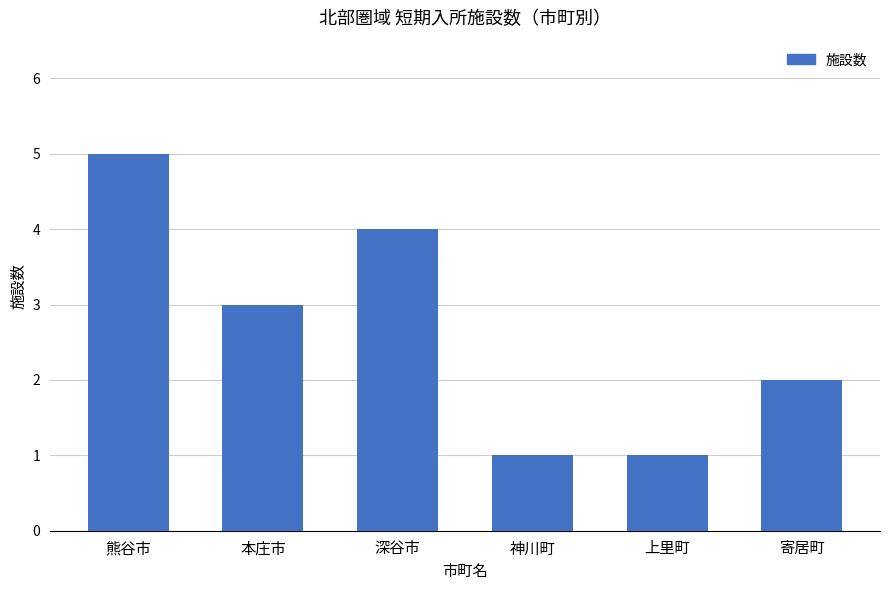

Reading right to left, extract all data points from this chart.

2	1	1	4	3	5